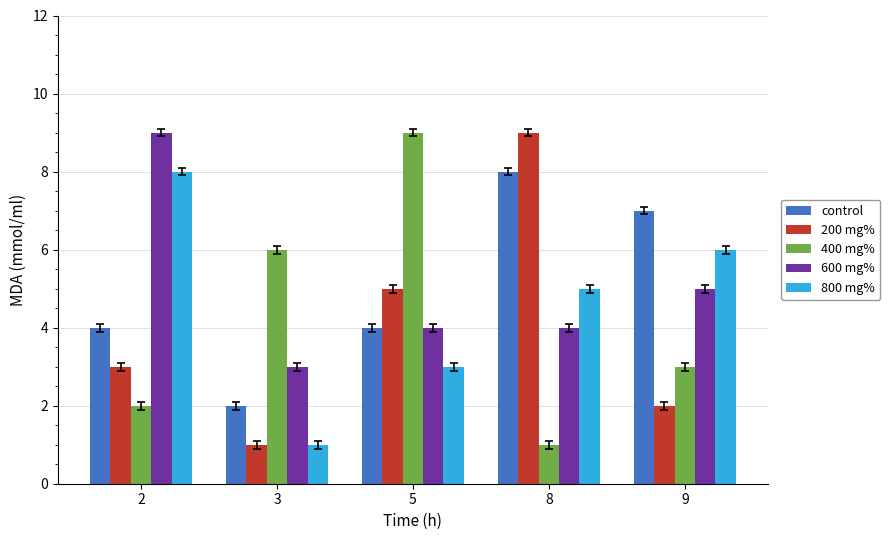

What is the maximum value shown in the chart?

9